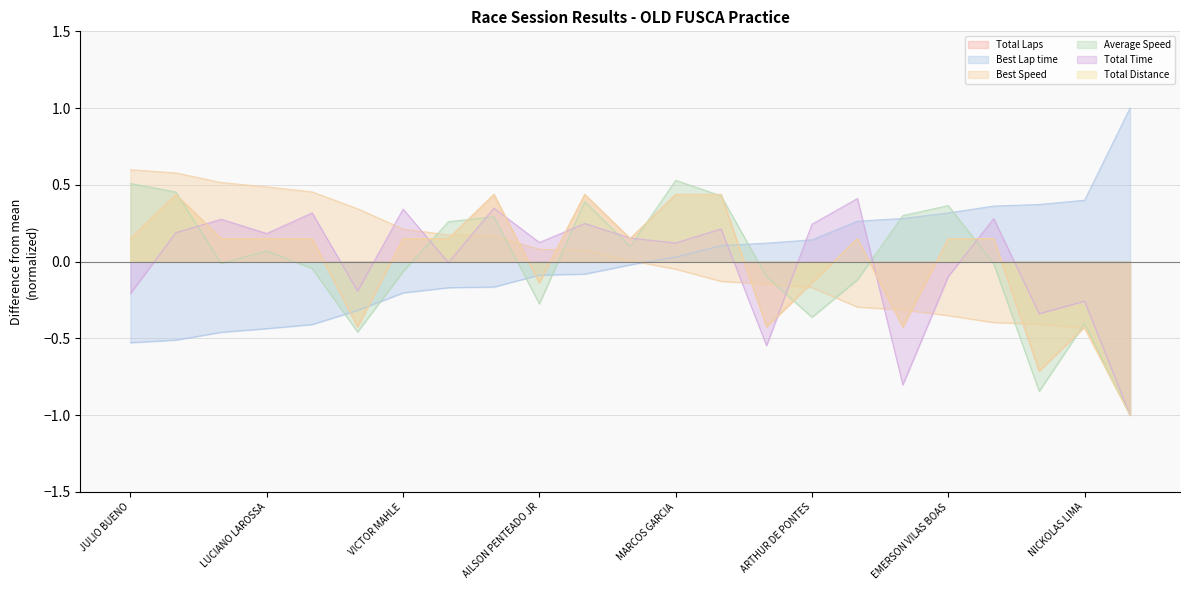

At how many categories does at least one series exceed 0?

23